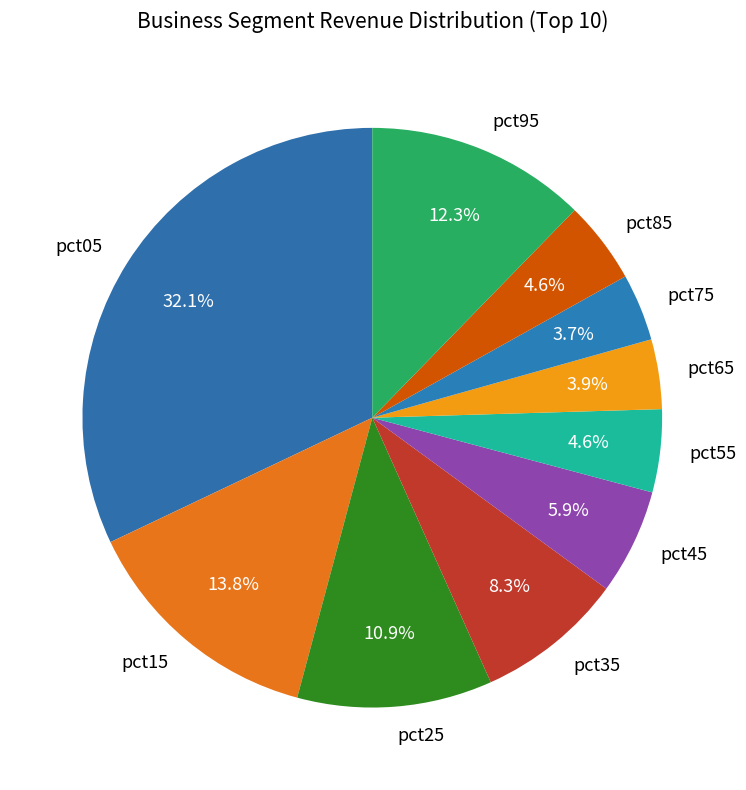

Which has a higher value, pct45 or pct15?

pct15